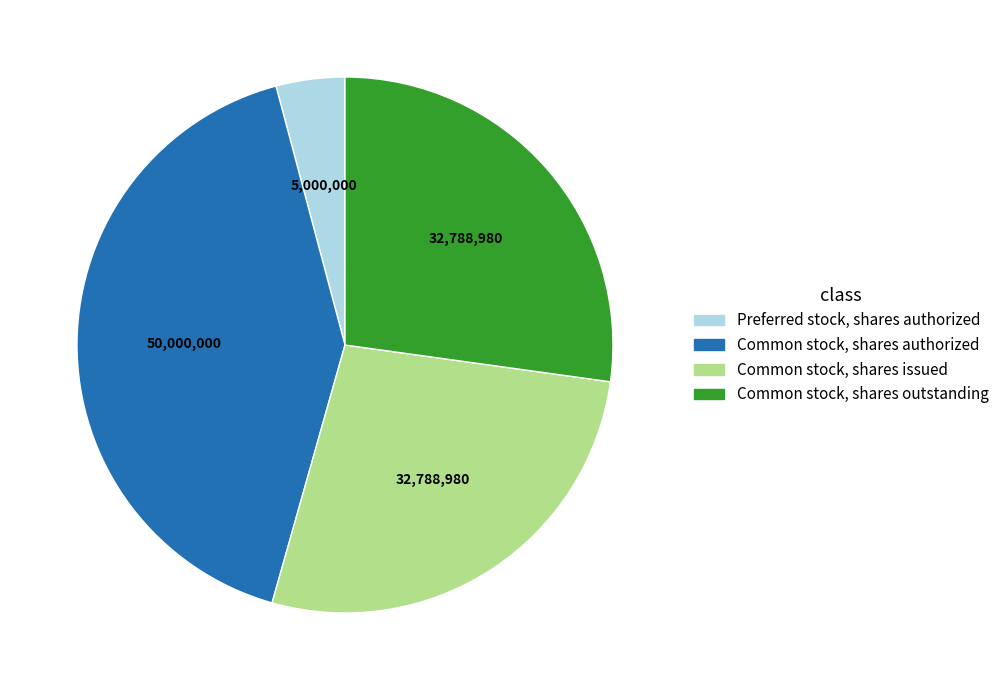

True or false: Common stock, shares authorized accounts for 41% of the total.

True